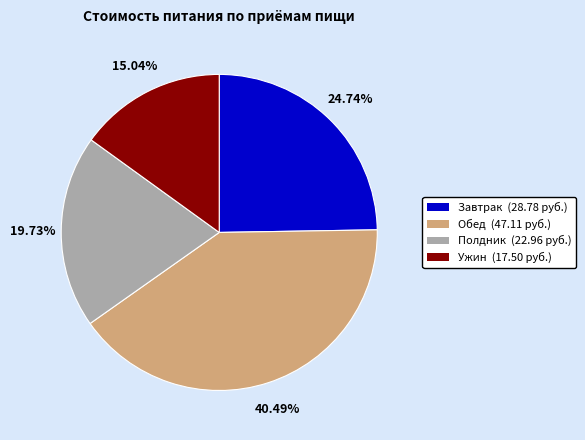

True or false: Завтрак accounts for 20% of the total.

False